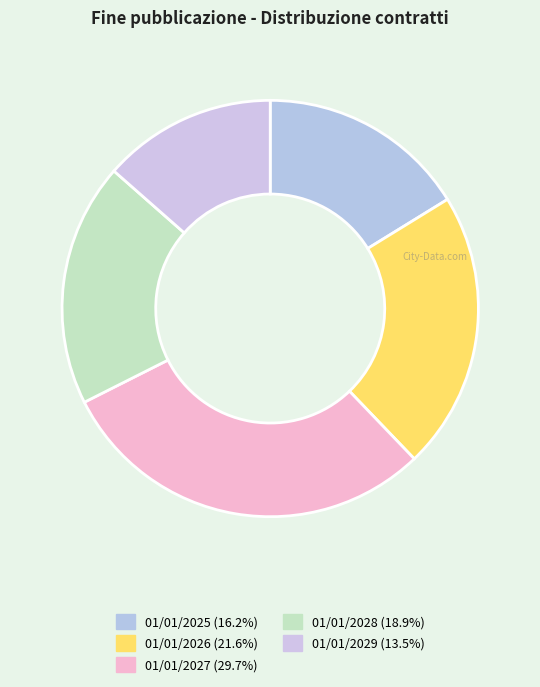

Which slice is the smallest?

01/01/2029